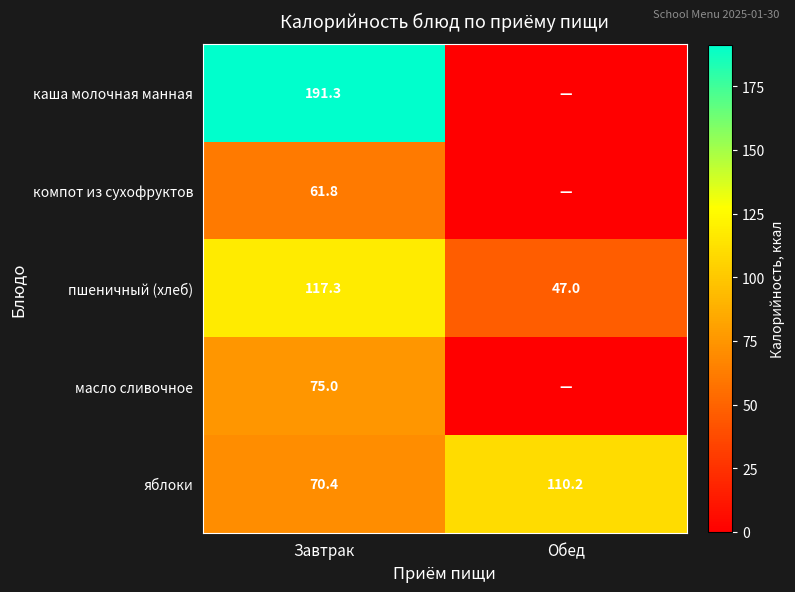

List the labels in order of яблоки value, largest first.

Обед, Завтрак